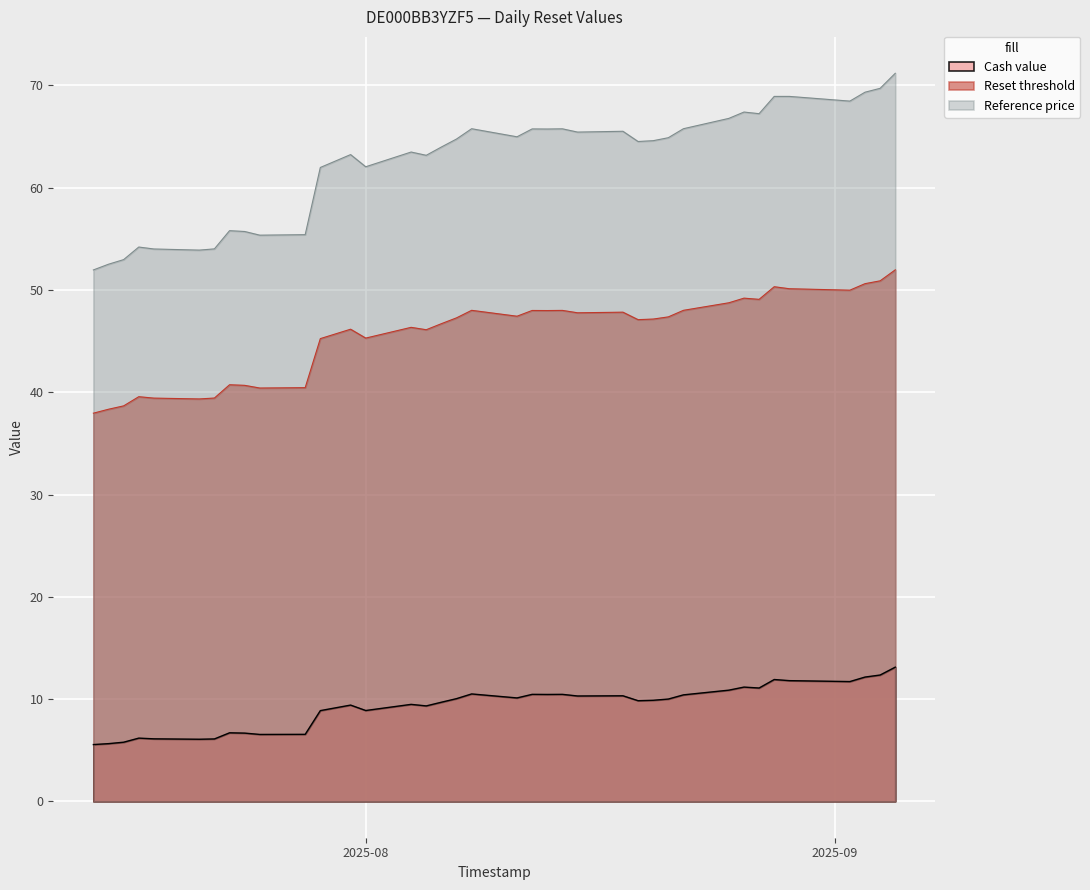

Does the chart display data point markers on the line(s)?

No